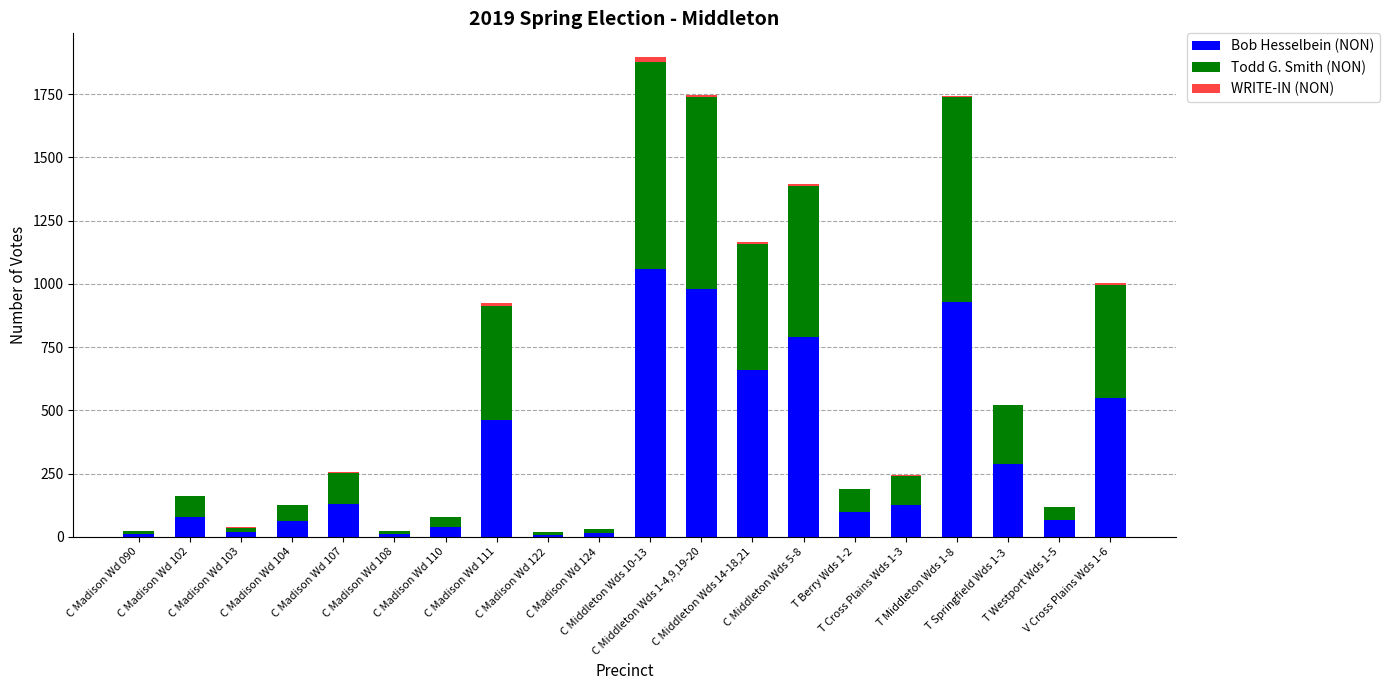

What is the maximum value for Bob Hesselbein (NON)?

1060